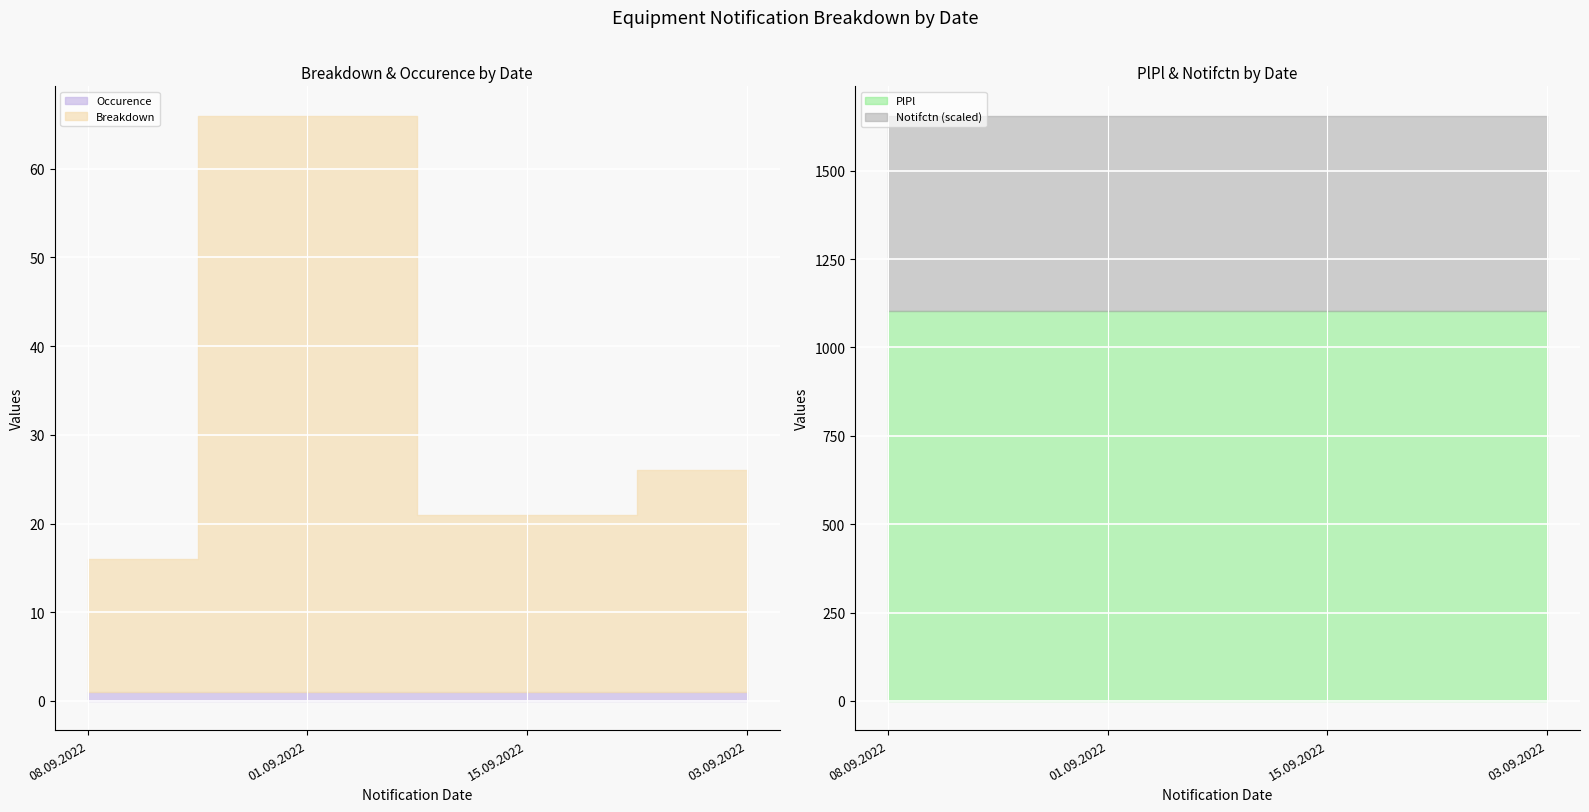

Rank the series at 01.09.2022 from highest to lowest value.

Notifctn, PlPl, Breakdown, Occurence